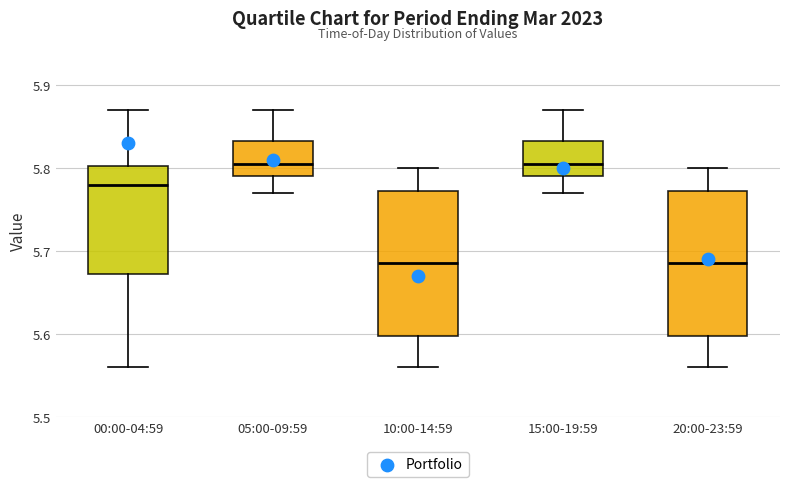

Reading left to right, read every box against the y-axis: the position of its median line, the range the box covers, and the ends of its whiskers. The values are not printed on the chart, so give them approximately, as read against the axis.

00:00-04:59: median 5.78, box 5.67 to 5.80, whiskers 5.56 to 5.87
05:00-09:59: median 5.81, box 5.79 to 5.83, whiskers 5.77 to 5.87
10:00-14:59: median 5.69, box 5.60 to 5.77, whiskers 5.56 to 5.80
15:00-19:59: median 5.81, box 5.79 to 5.83, whiskers 5.77 to 5.87
20:00-23:59: median 5.69, box 5.60 to 5.77, whiskers 5.56 to 5.80